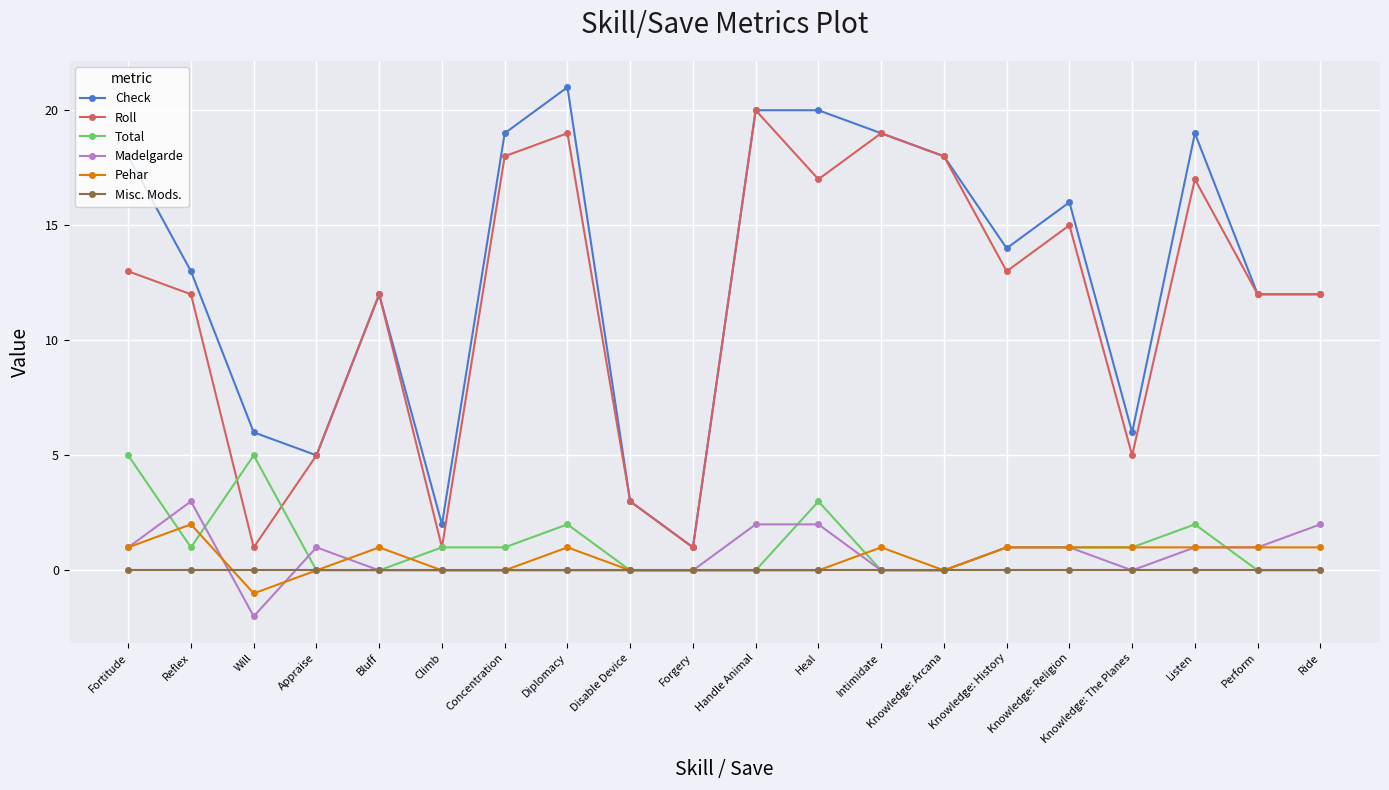

At which label does Madelgarde reach its minimum?

Will